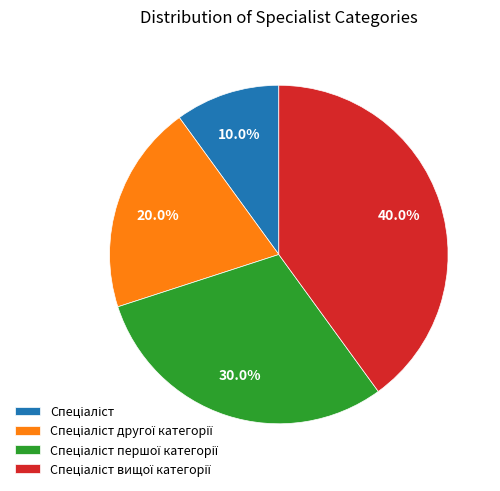

Is there a majority slice in this chart?

No